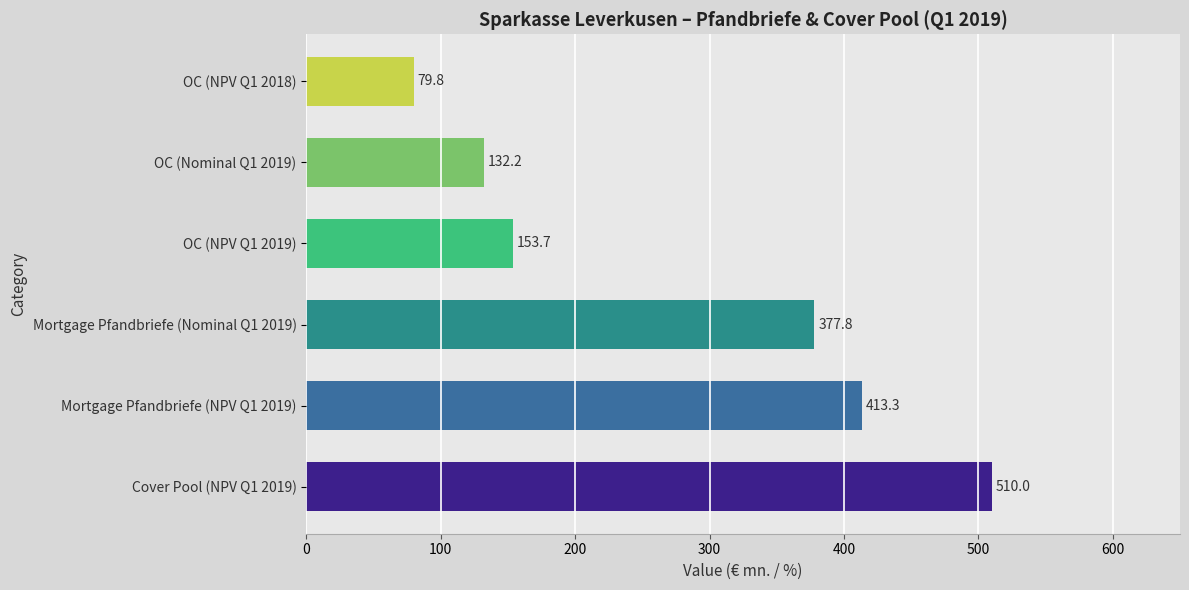

True or false: Nominal Value Q1 2019 has a value of 43.2 at Over Collateralization (OC).

False